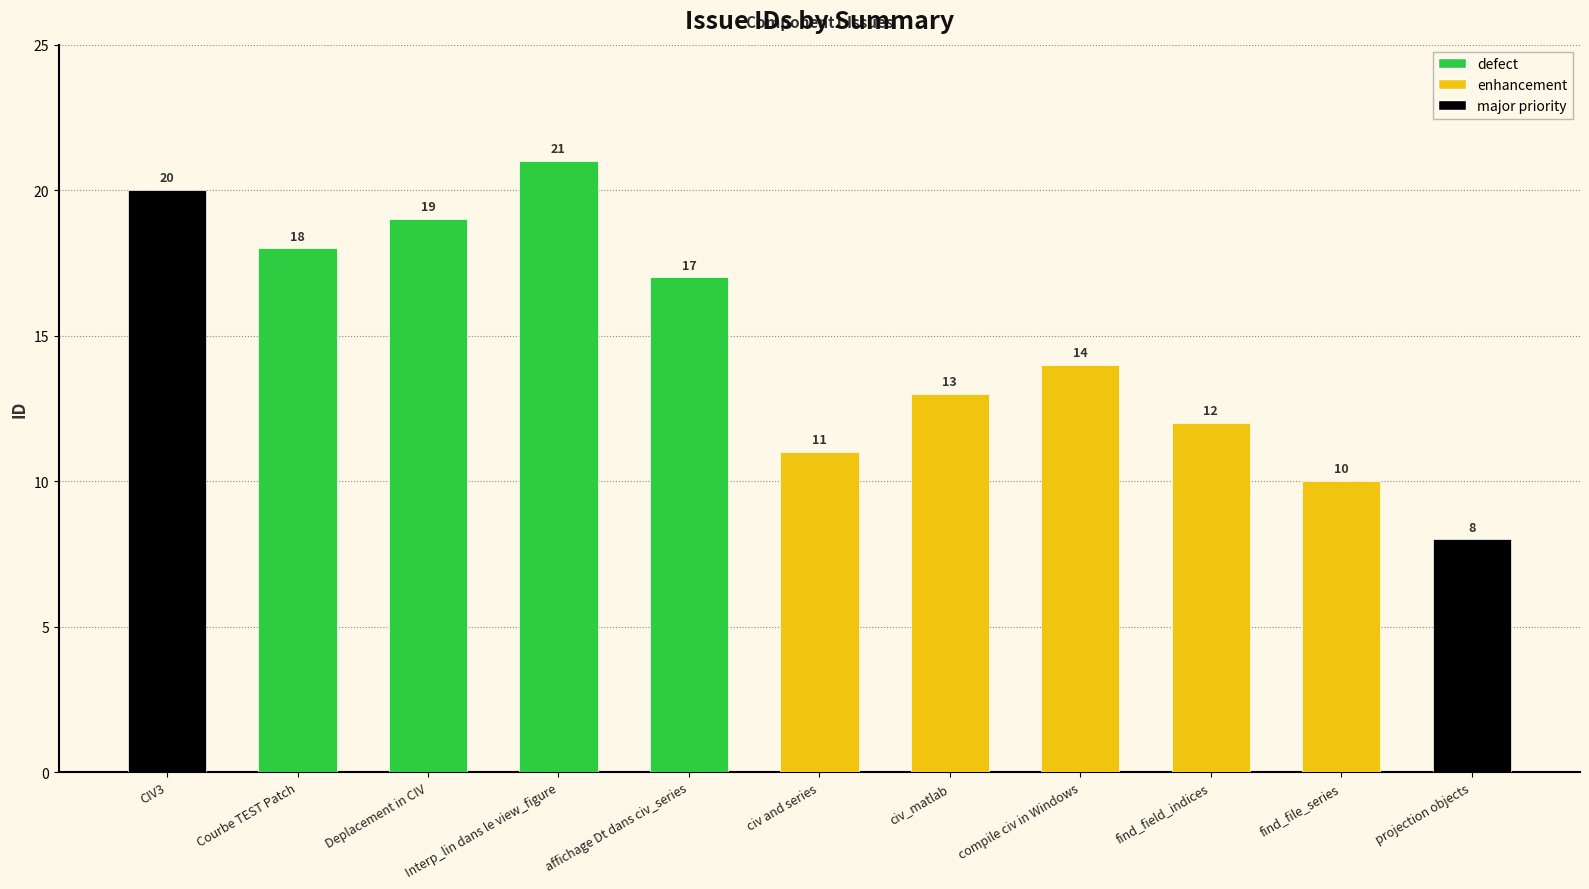

Reading right to left, what are all the values shown in this chart?

8	10	12	14	13	11	17	21	19	18	20